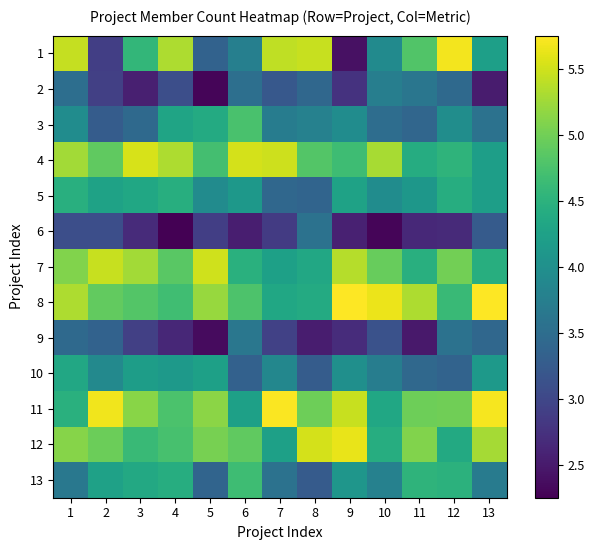

Rank the series at 11 from highest to lowest value.

8, 12, 11, 1, 13, 7, 4, 5, 2, 10, 3, 6, 9